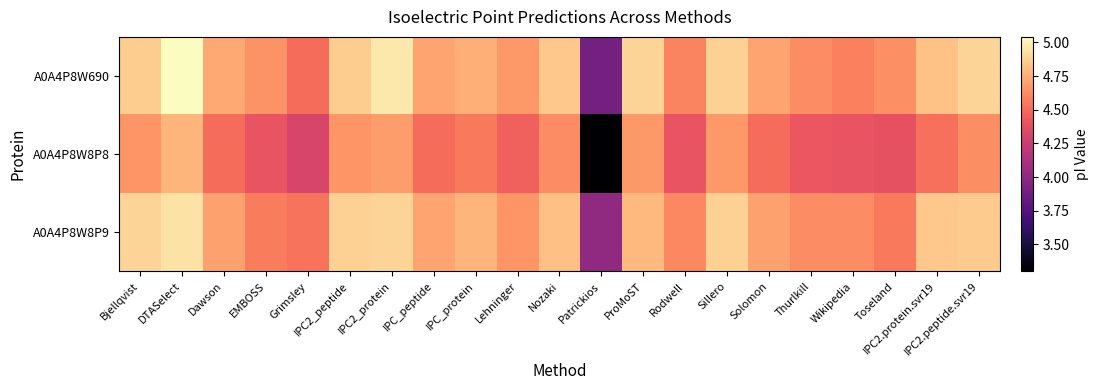

Between Sillero and Patrickios, which is larger?

Sillero